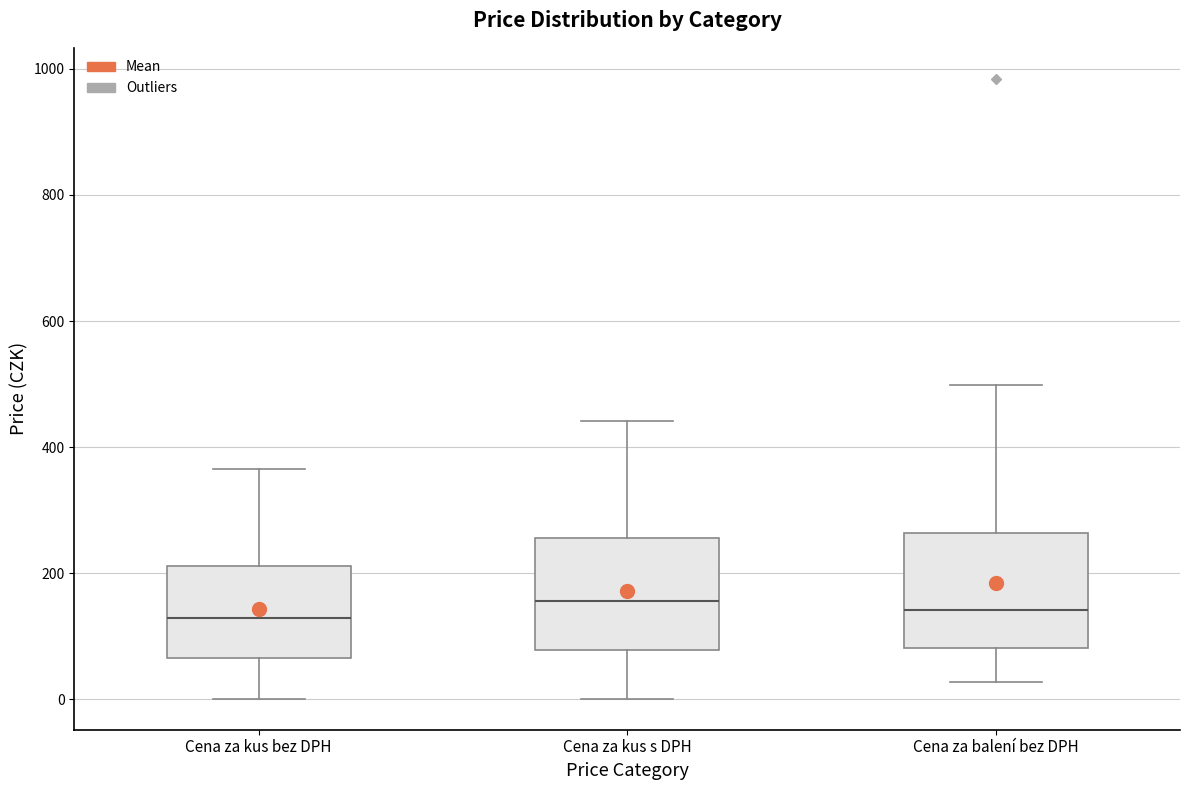

Reading left to right, read every box against the y-axis: the position of its median line, the range the box covers, and the ends of its whiskers. The values are not printed on the chart, so give them approximately, as read against the axis.

Cena za kus bez DPH: median 120, box 60 to 220, whiskers 0 to 360
Cena za kus s DPH: median 160, box 80 to 260, whiskers 0 to 440
Cena za balení bez DPH: median 140, box 80 to 260, whiskers 20 to 500